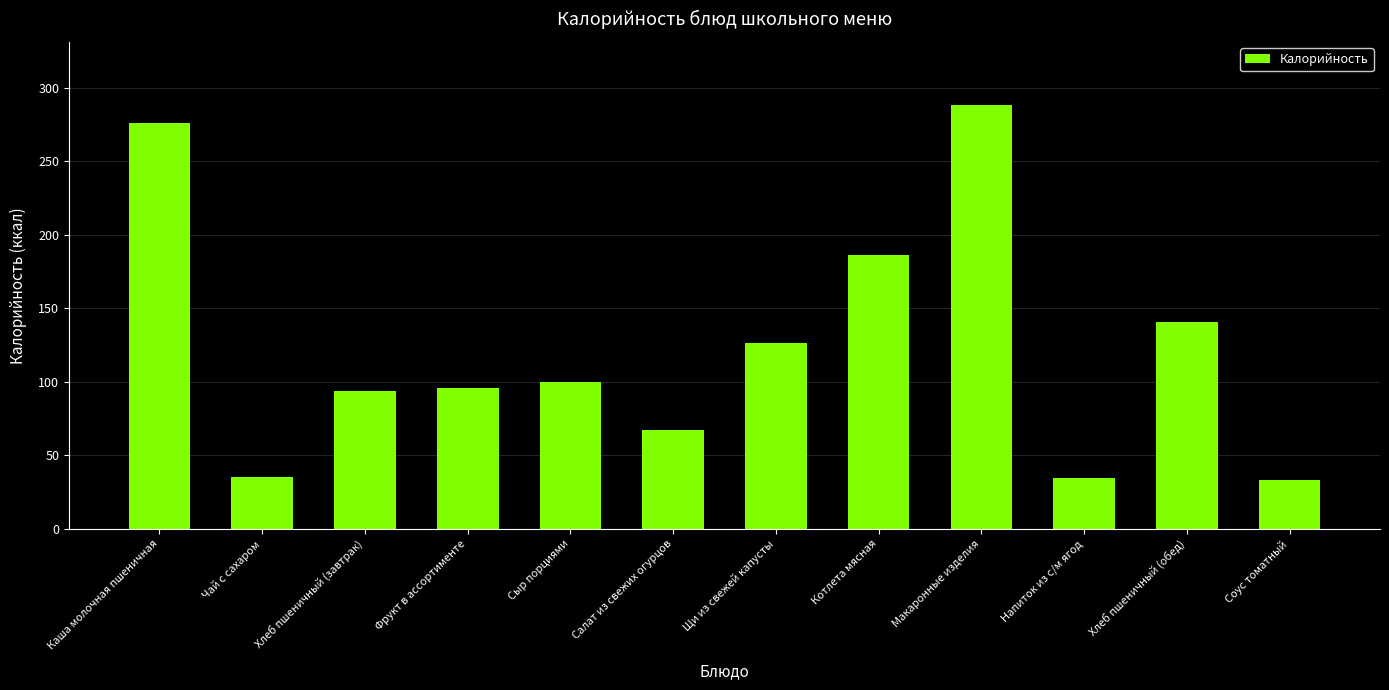

What is the difference between the maximum and second lowest values?

253.3